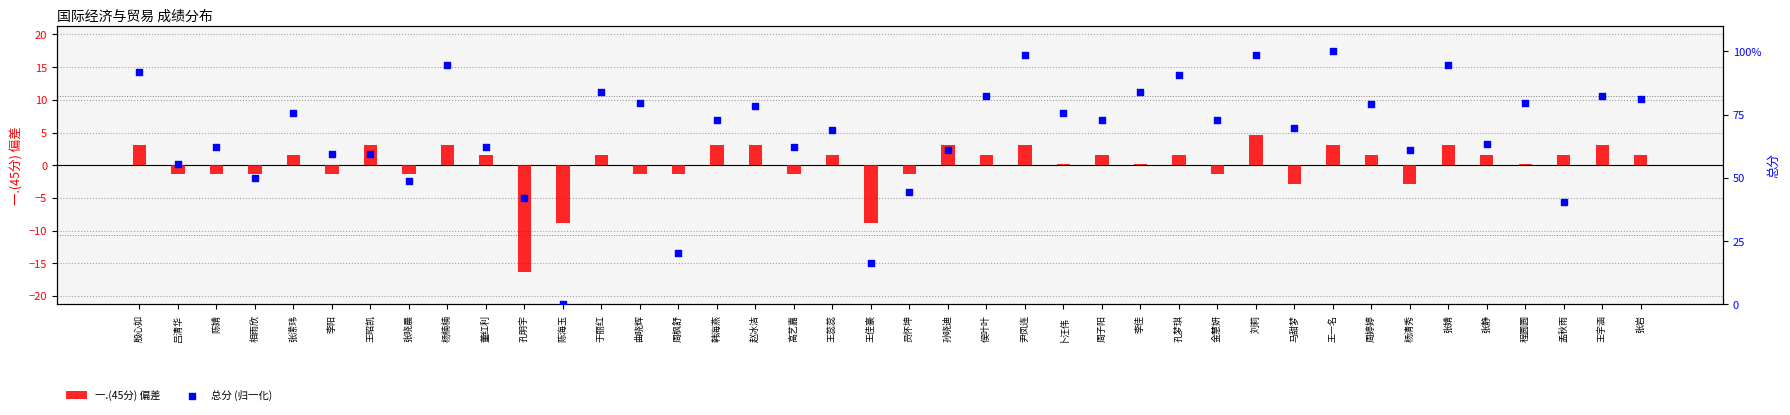

What are all the series names shown in the legend?

一.(45分) 偏差, 总分 (归一化)